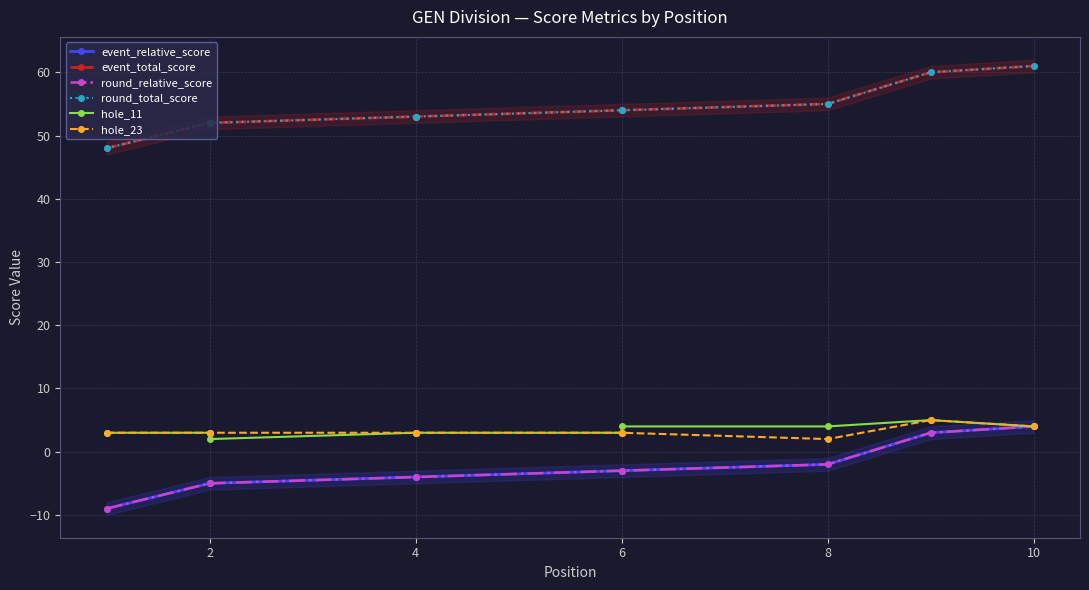

How many lines are shown in the chart?

6